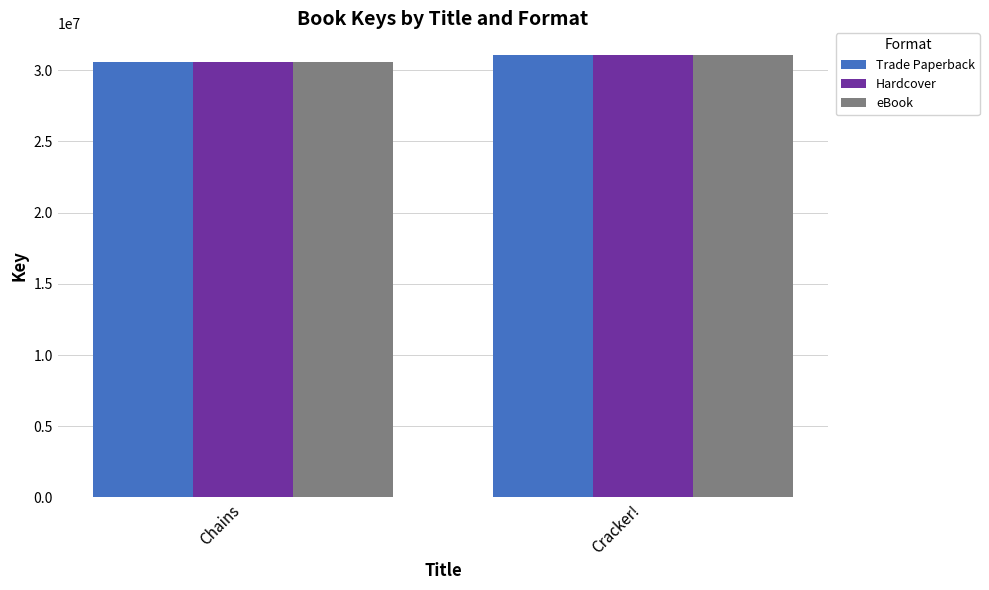

What is the sum of the Hardcover values at Chains and Cracker!?

61627535